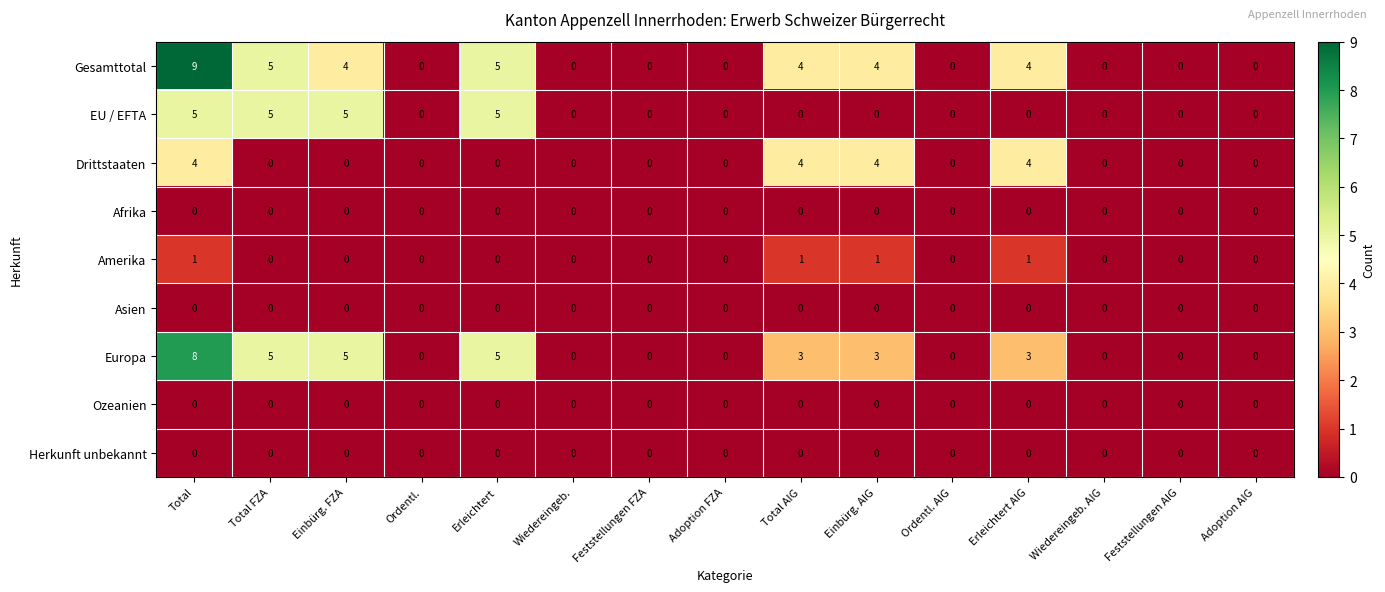

What is the maximum value shown in the chart?

9